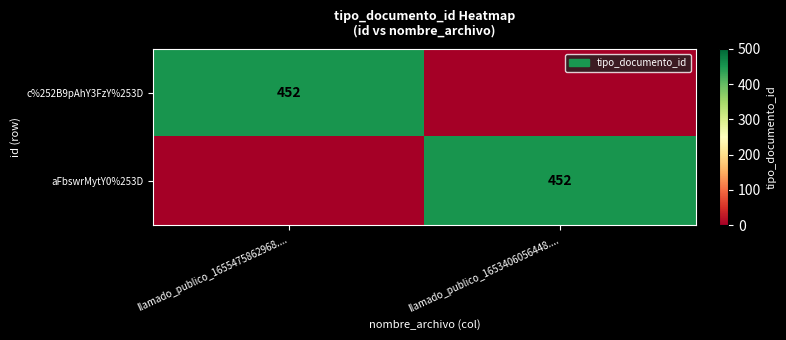

Between llamado_publico_1653406056448.... and llamado_publico_1655475862968...., which is larger?

llamado_publico_1655475862968....